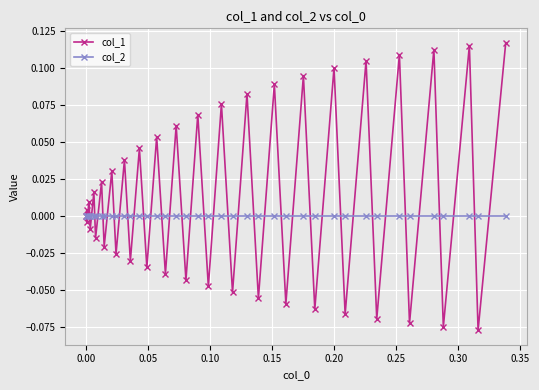

Which series has the largest total across all categories?

col_1